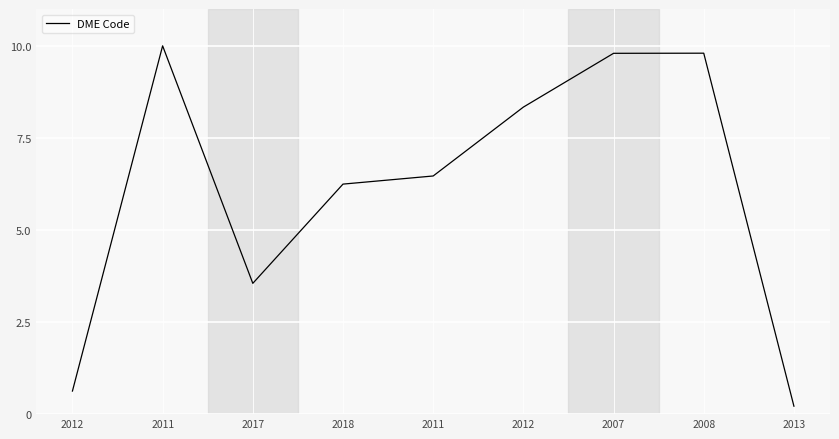

What is the greatest value displayed?

10.0